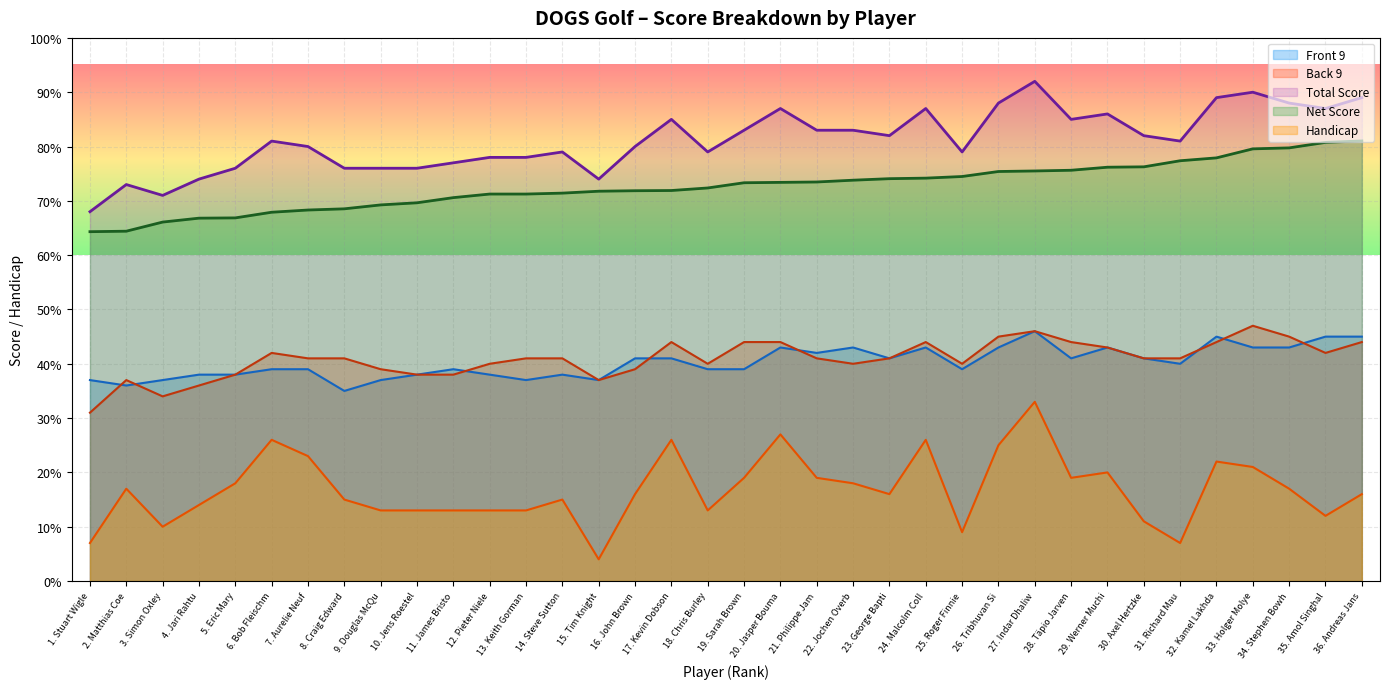

True or false: Total and Net Score intersect in this chart.

False